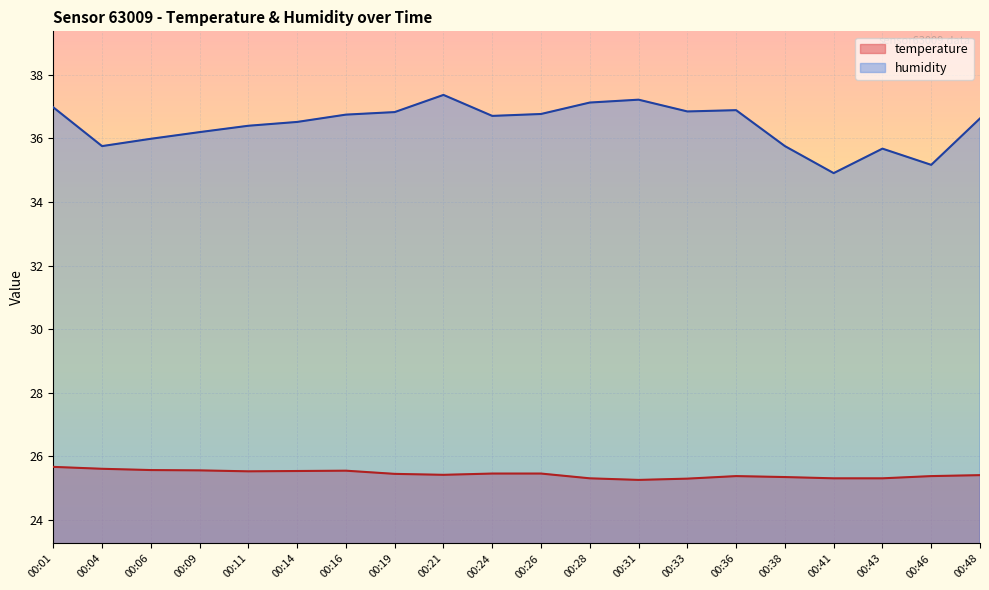

Count the temperature values in the range 25 to 26.

20